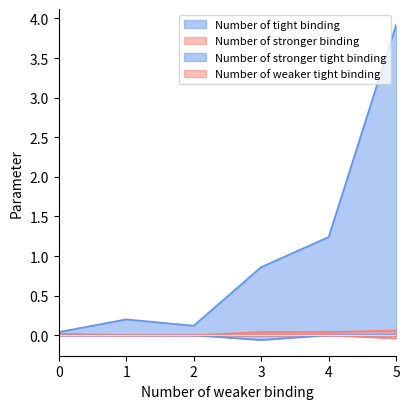

True or false: Number of stronger tight binding and Number of stronger binding cross at least once.

False